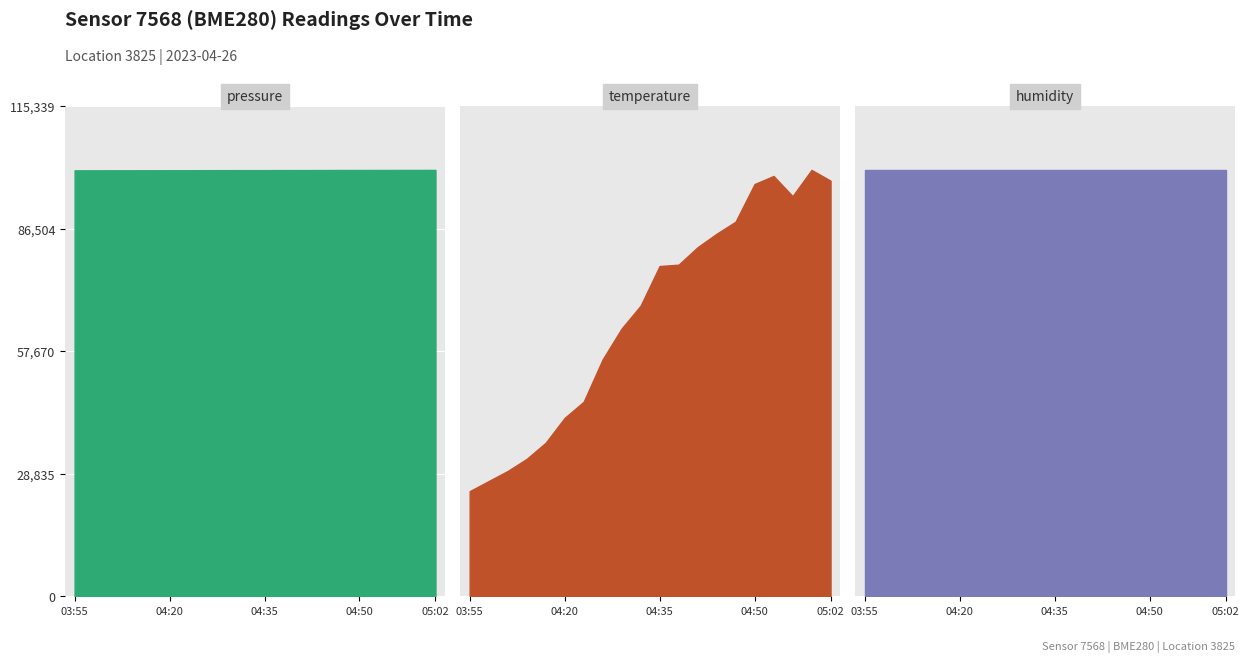

Which series changed the most between 04:20 and 04:44?

pressure